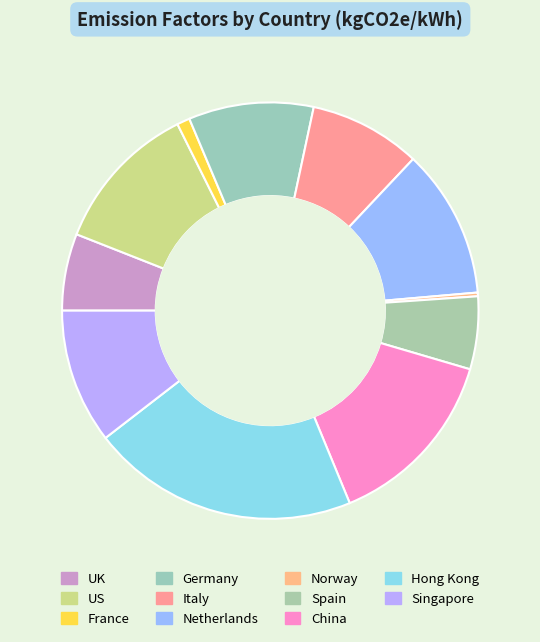

Which category has the smallest portion of the pie?

Norway